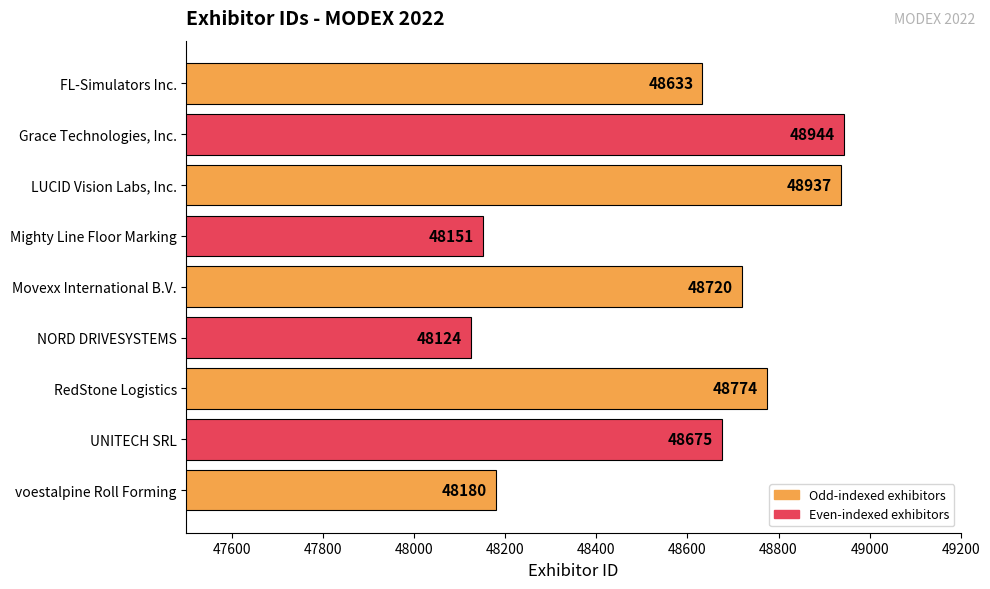

Reading top to bottom, transcribe all the data shown in this chart.

FL-Simulators Inc.=48633	Grace Technologies, Inc.=48944	LUCID Vision Labs, Inc.=48937	Mighty Line Floor Marking=48151	Movexx International B.V.=48720	NORD DRIVESYSTEMS=48124	RedStone Logistics=48774	UNITECH SRL=48675	voestalpine Roll Forming=48180